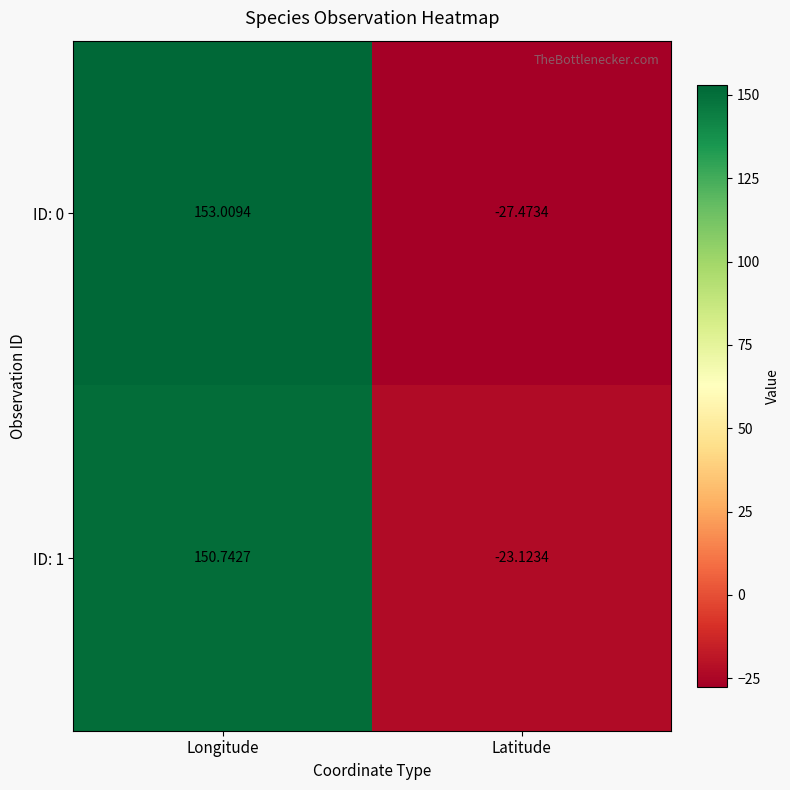

At which category is the sum across all series the highest?

Longitude